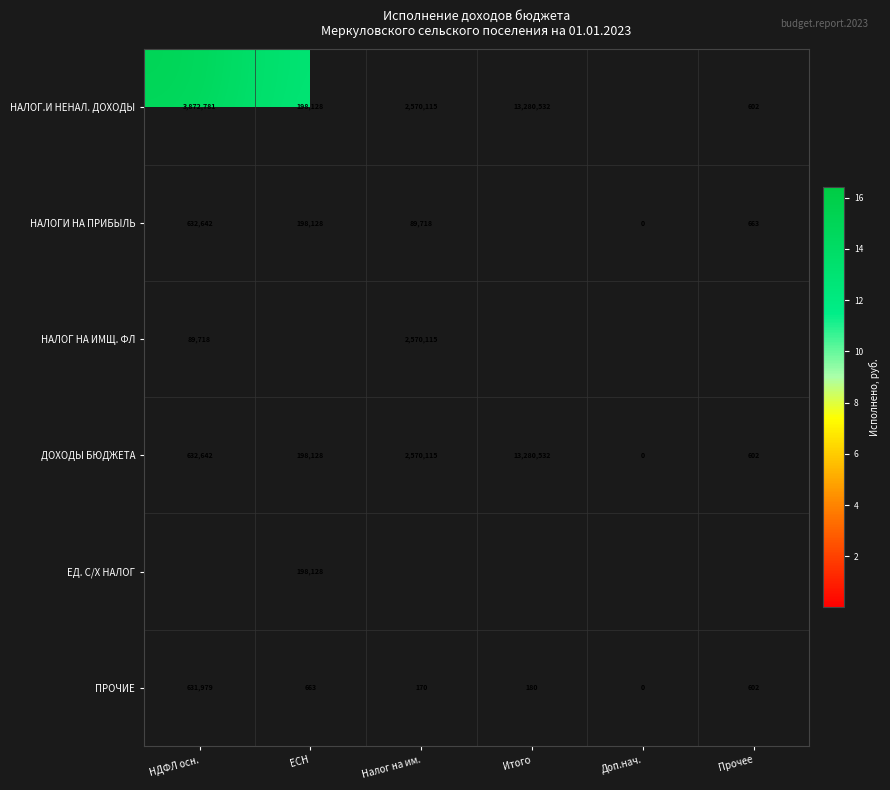

How many data points does each series have?

6